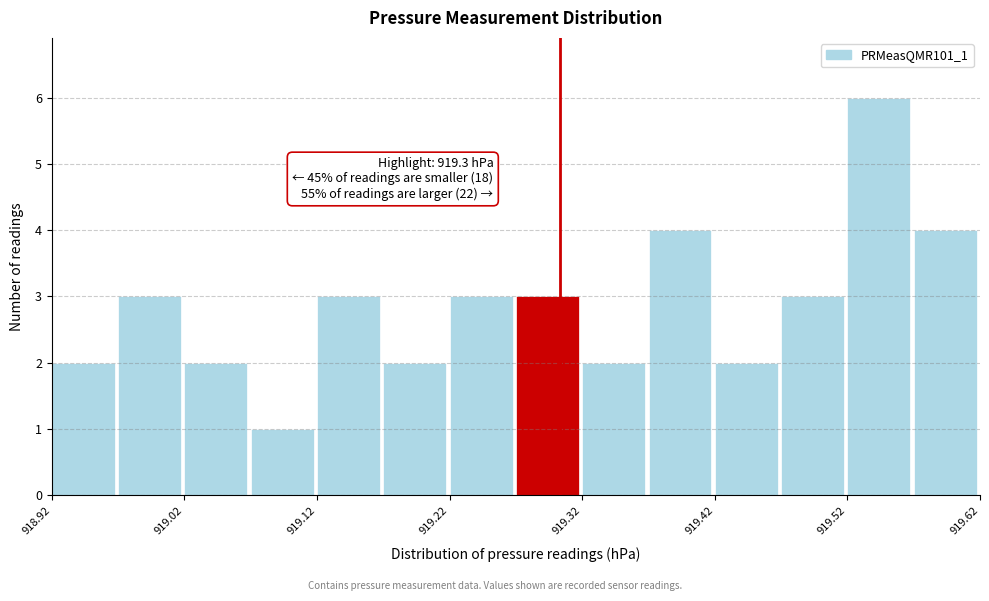

Which range on the x-axis has the tallest bar?

919.52 to 919.57